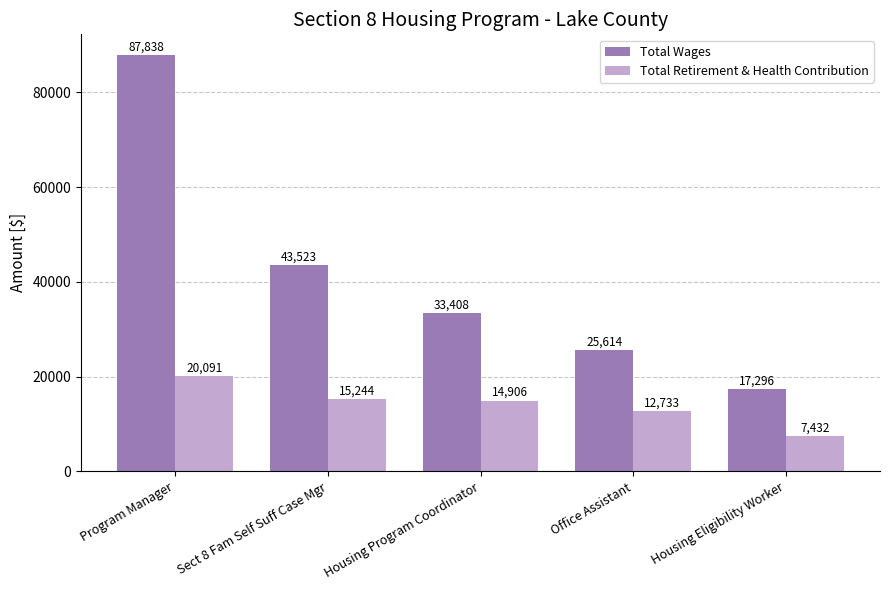

Reading left to right, list all the values displayed in this chart.

Total Wages: Program Manager=87838	Sect 8 Fam Self Suff Case Mgr=43523	Housing Program Coordinator=33408	Office Assistant=25614	Housing Eligibility Worker=17296
Total Retirement & Health Contribution: Program Manager=20091	Sect 8 Fam Self Suff Case Mgr=15244	Housing Program Coordinator=14906	Office Assistant=12733	Housing Eligibility Worker=7432